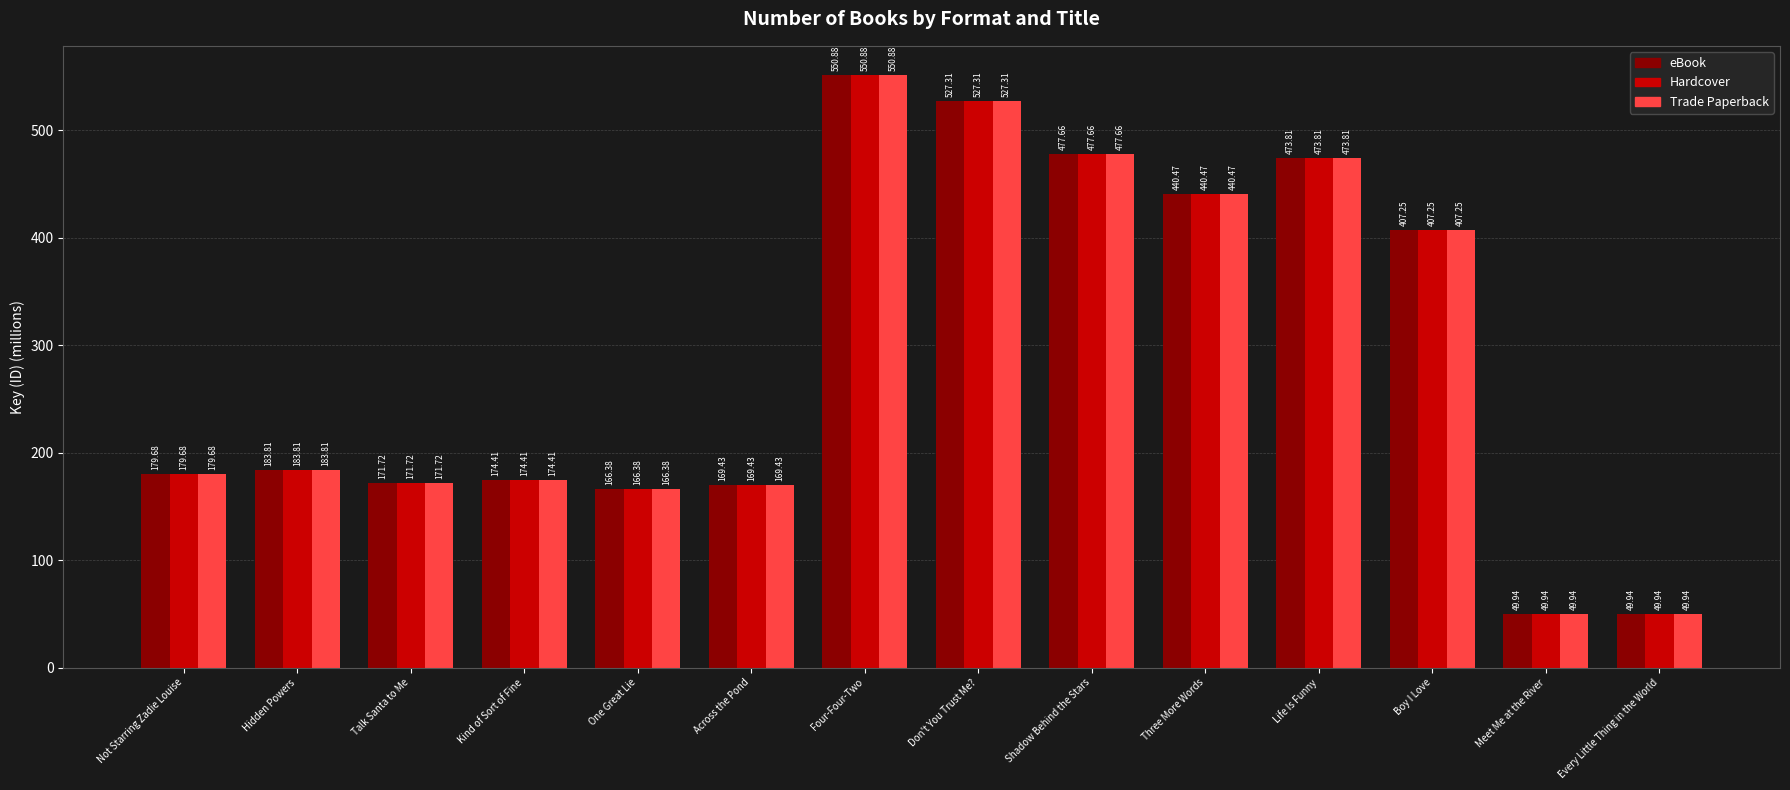

What is the total value across all series at Three More Words?

1321.4